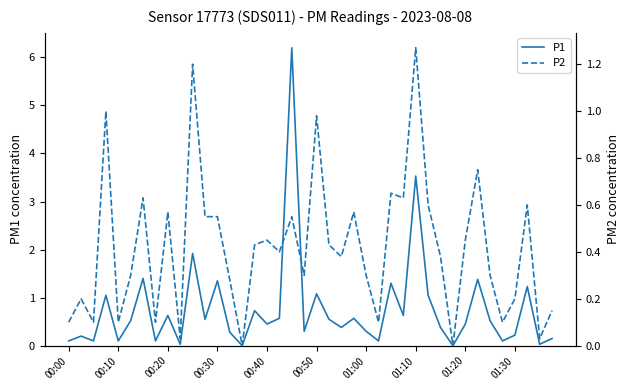

What is the total value across all series at 23?

1.1